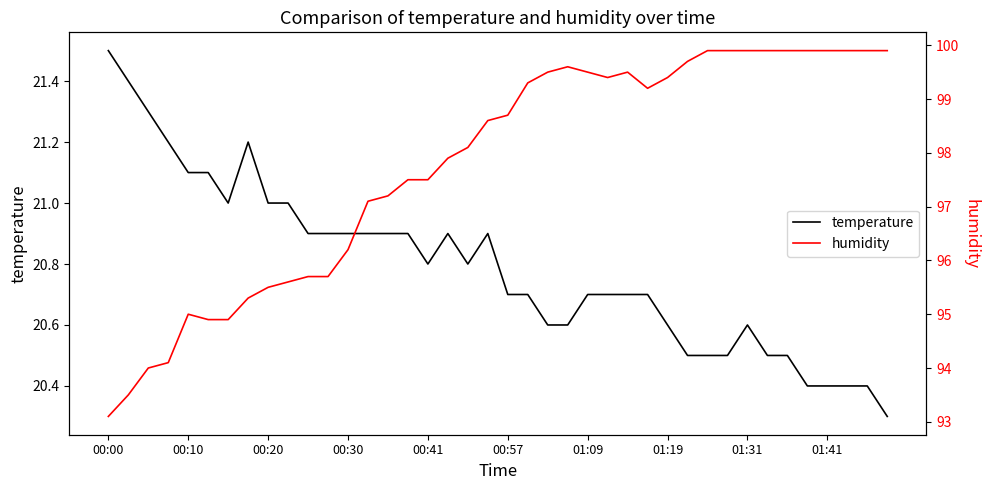

Does the chart display data point markers on the line(s)?

No